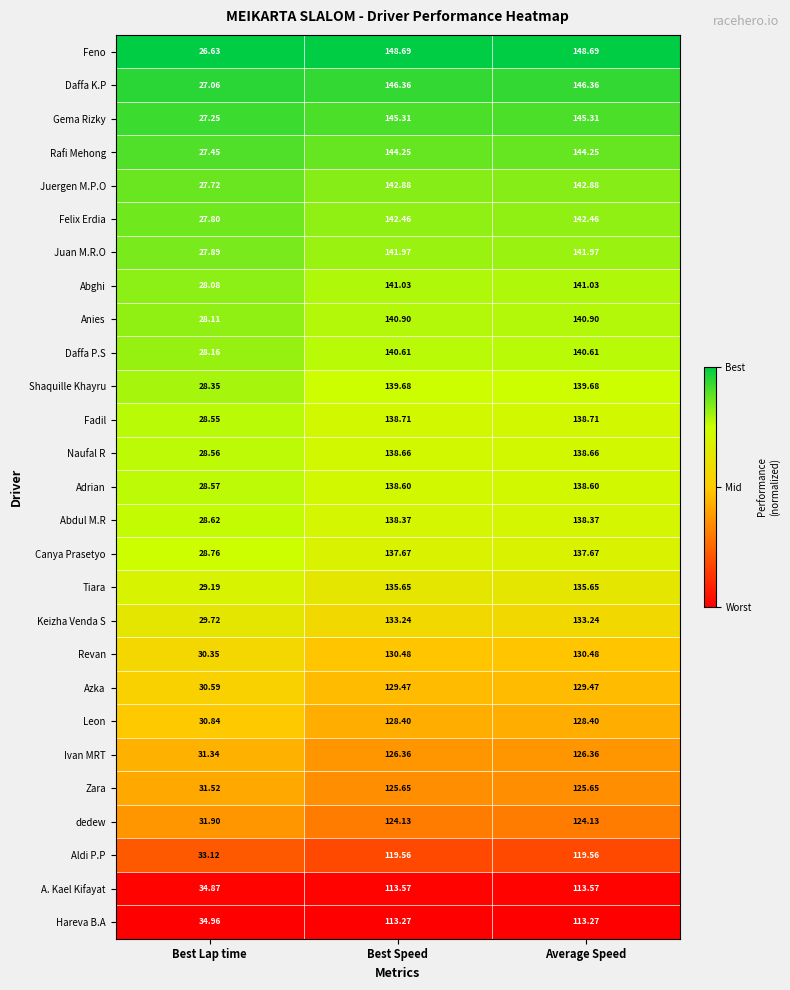

Which series has the largest total across all categories?

Feno